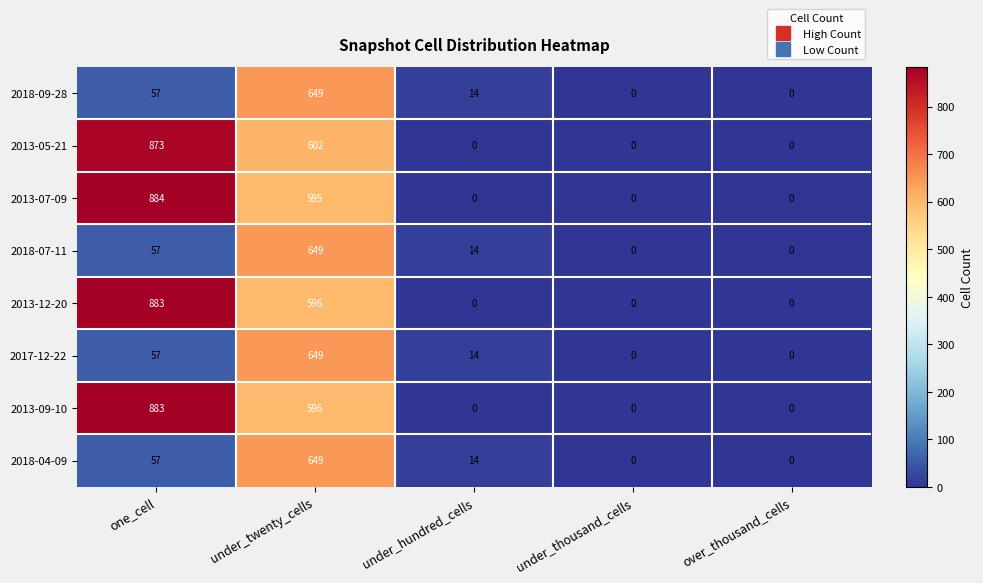

At which category is the sum across all series the highest?

under_twenty_cells